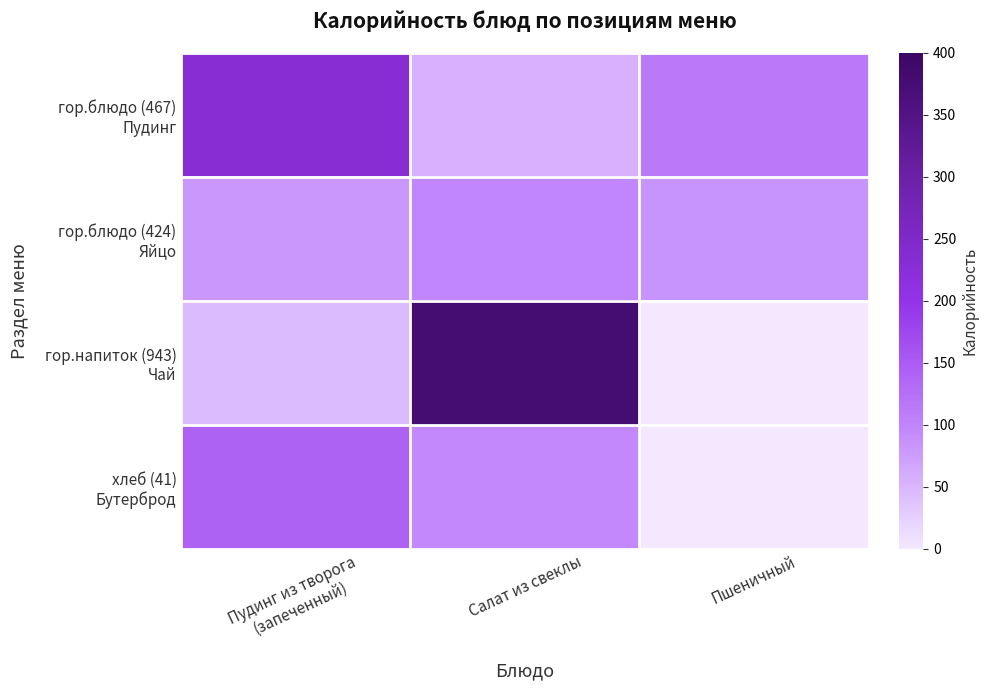

List the series in order of their peak value, lowest first.

гор.блюдо (424) Яйцо, хлеб (41) Бутерброд, гор.блюдо (467) Пудинг, гор.напиток (943) Чай